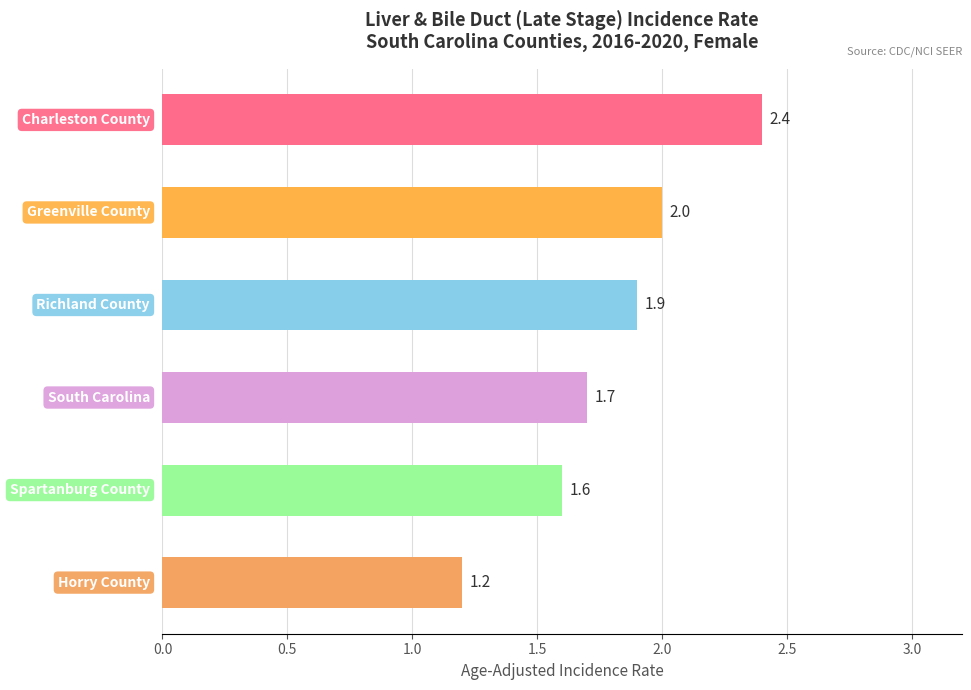

What is the difference between the maximum and minimum values?

1.2